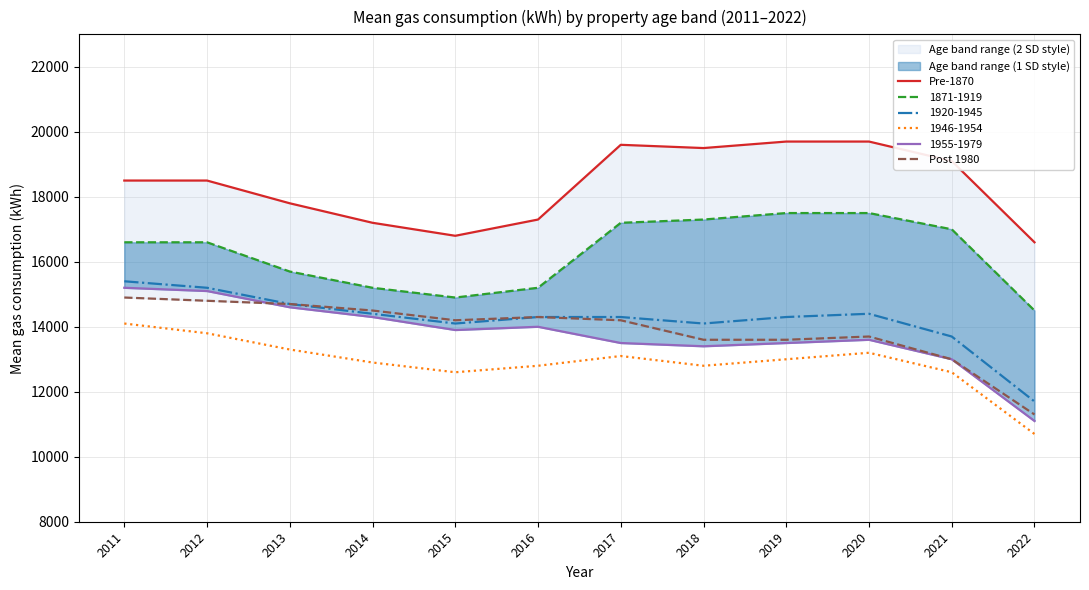

At which label does 1946-1954 reach its minimum?

2022